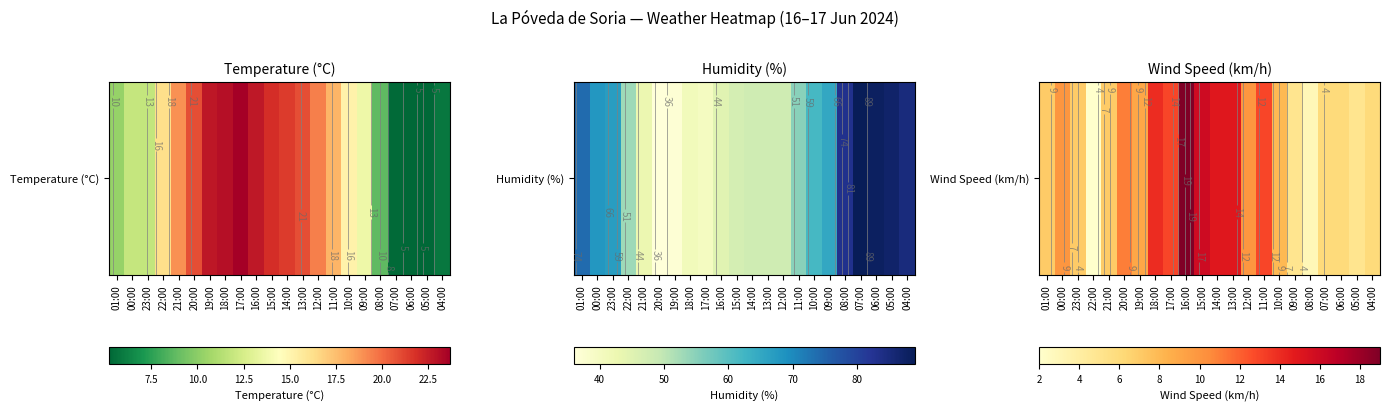

Reading left to right, extract all data points from this chart.

01:00=7	00:00=10	23:00=7	22:00=2	21:00=7	20:00=11	19:00=9	18:00=14	17:00=13	16:00=19	15:00=16	14:00=15	13:00=15	12:00=10	11:00=13	10:00=8	09:00=5	08:00=3	07:00=6	06:00=6	05:00=5	04:00=6